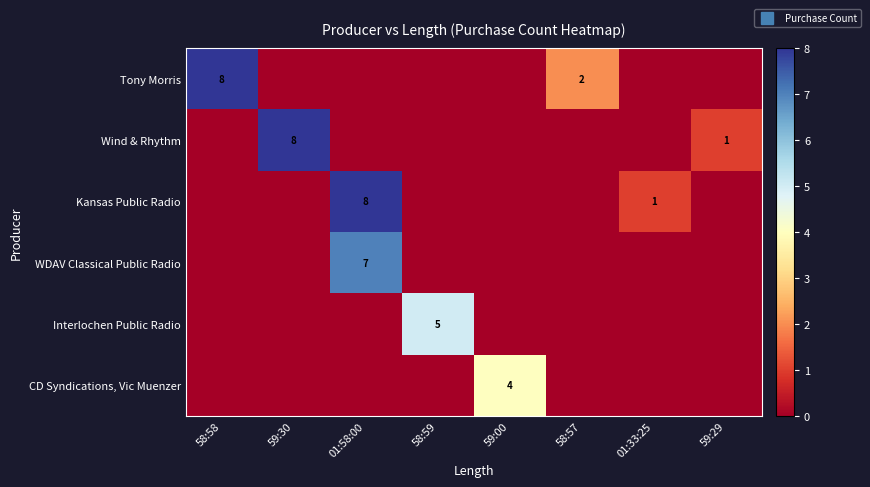

What is the difference between the highest and lowest values at 59:29?

1